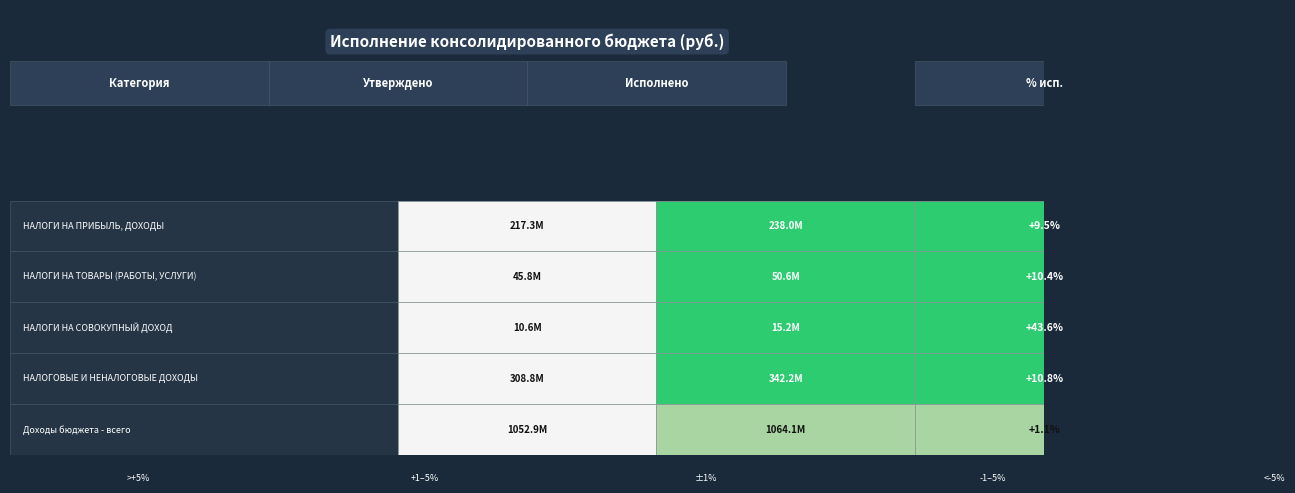

Between 1 and 0, which is larger?

1